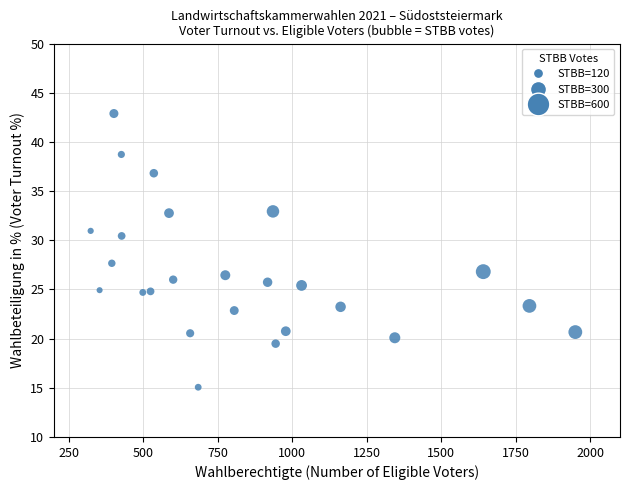

What is the range of Y values (max minus min)?

27.8